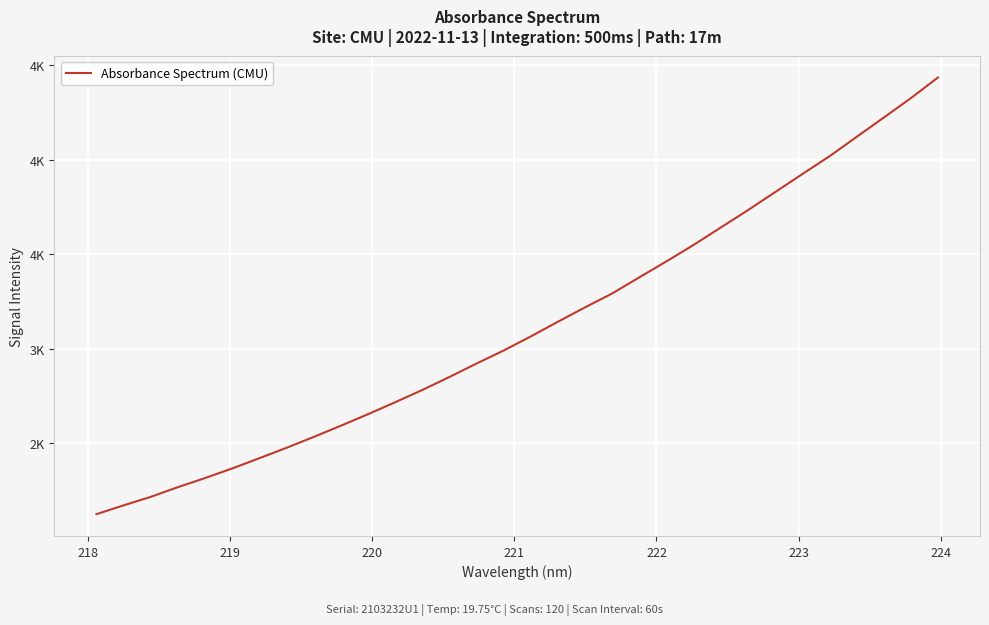

Does the chart have visible grid lines?

Yes